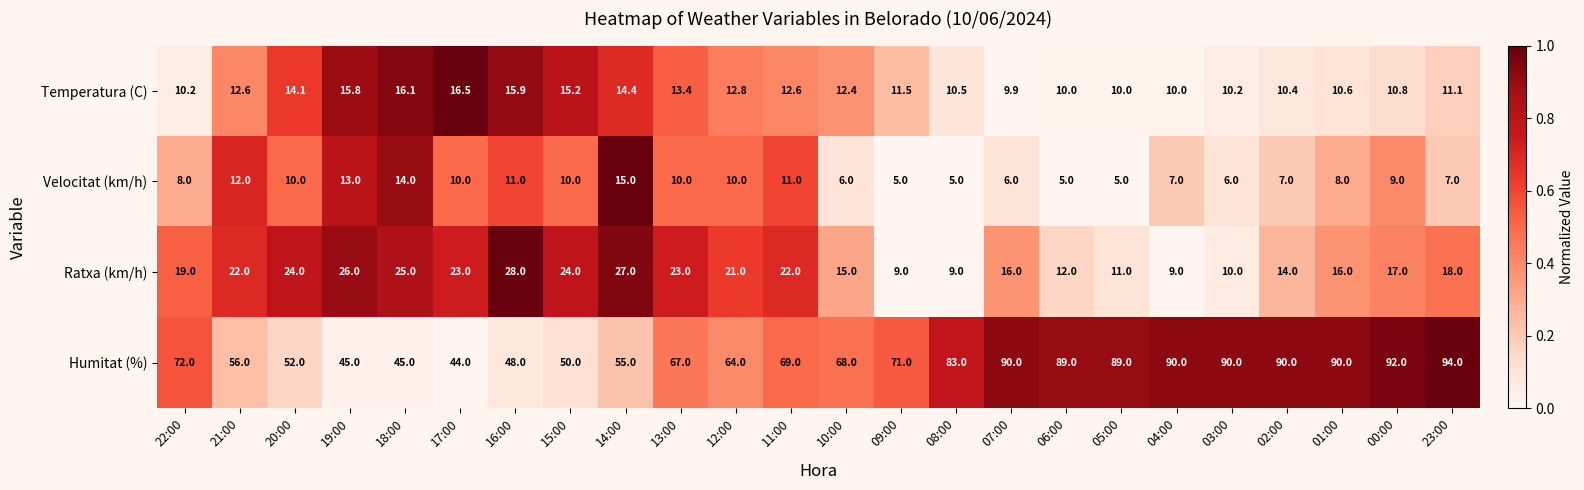

What is the difference between the maximum and minimum values in the Humitat (%) series?

50.0